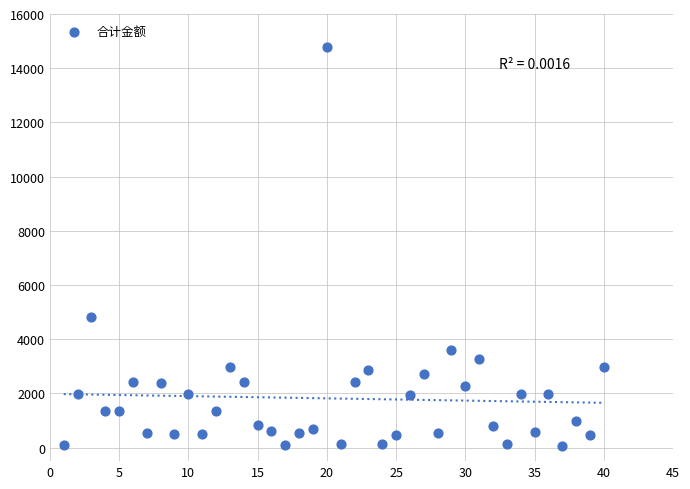

What Y value in the scatter plot is closest to 7422?

4830